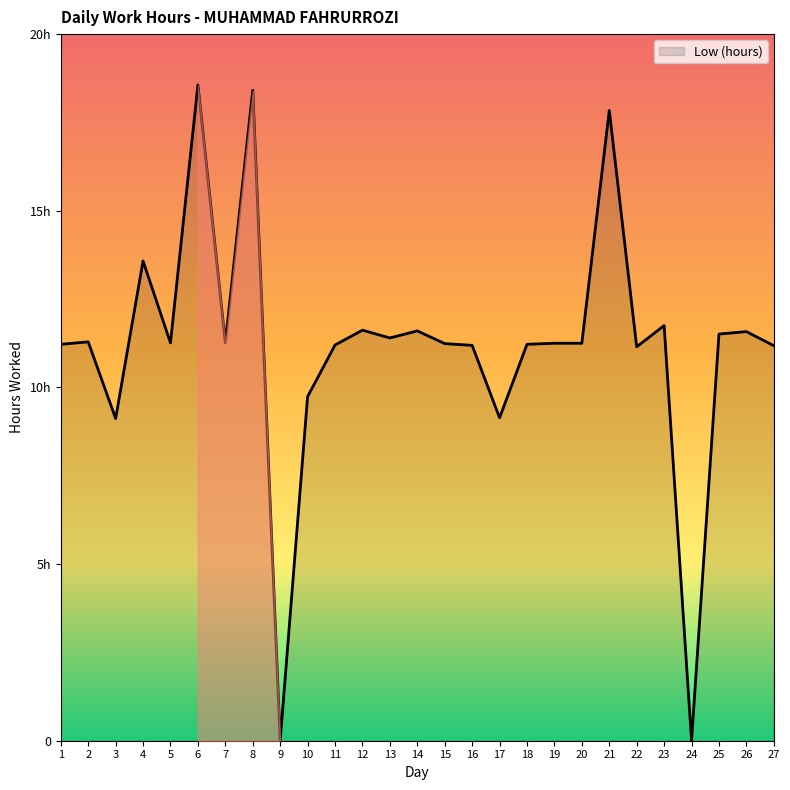

Is it true that the value at 10 is 14.0?

False